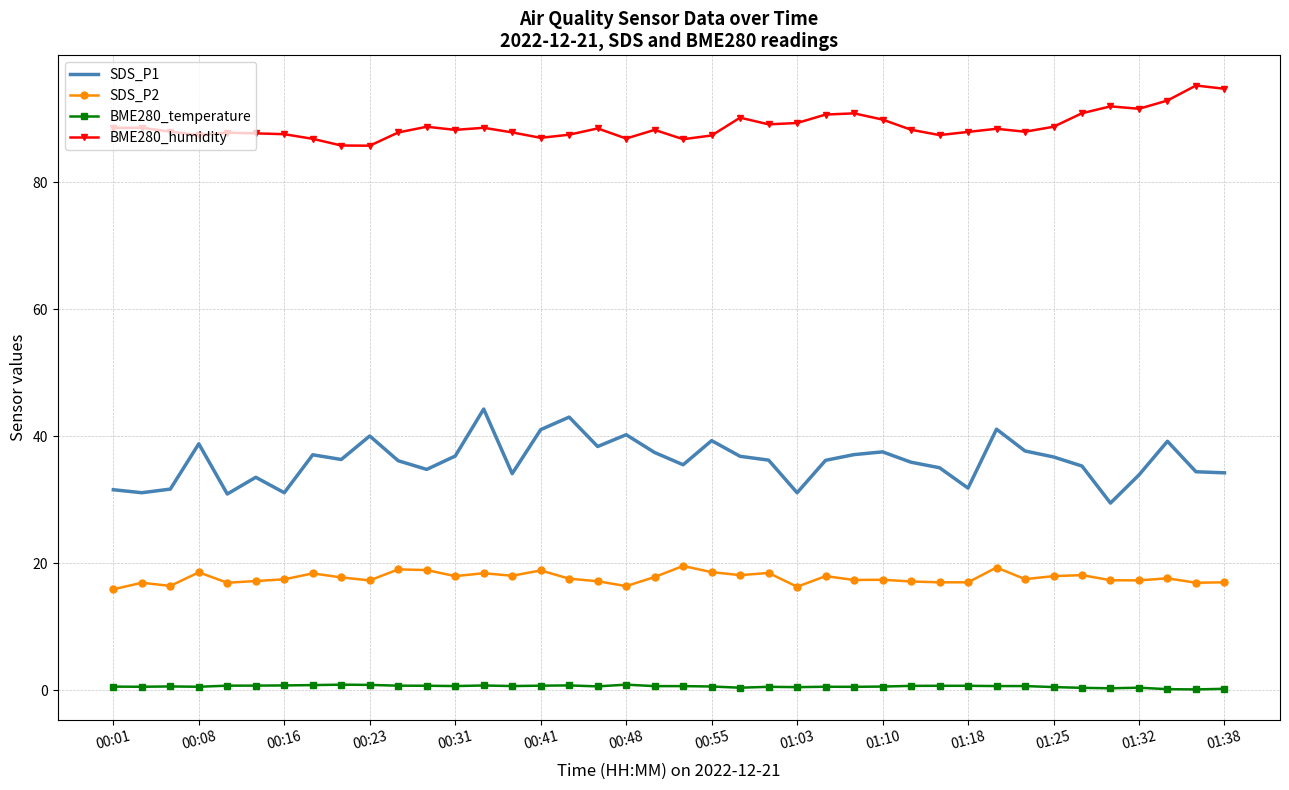

What are all the series names shown in the legend?

SDS_P1, SDS_P2, BME280_temperature, BME280_humidity